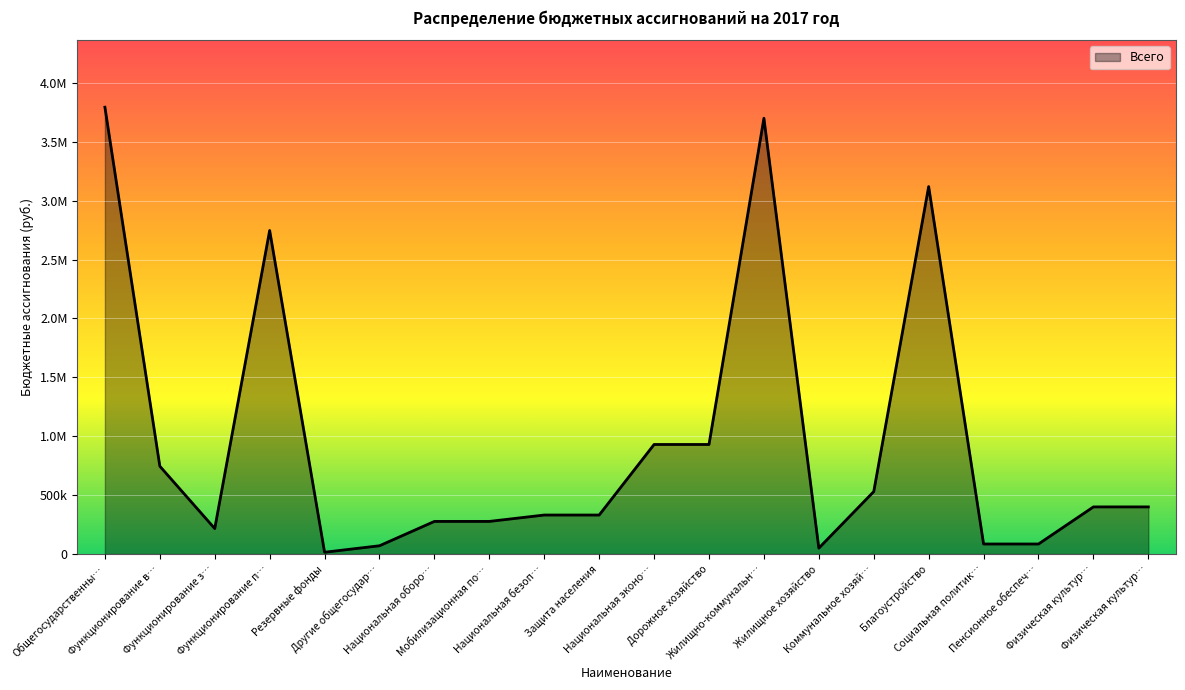

Is this an area chart (filled region under the line)?

Yes